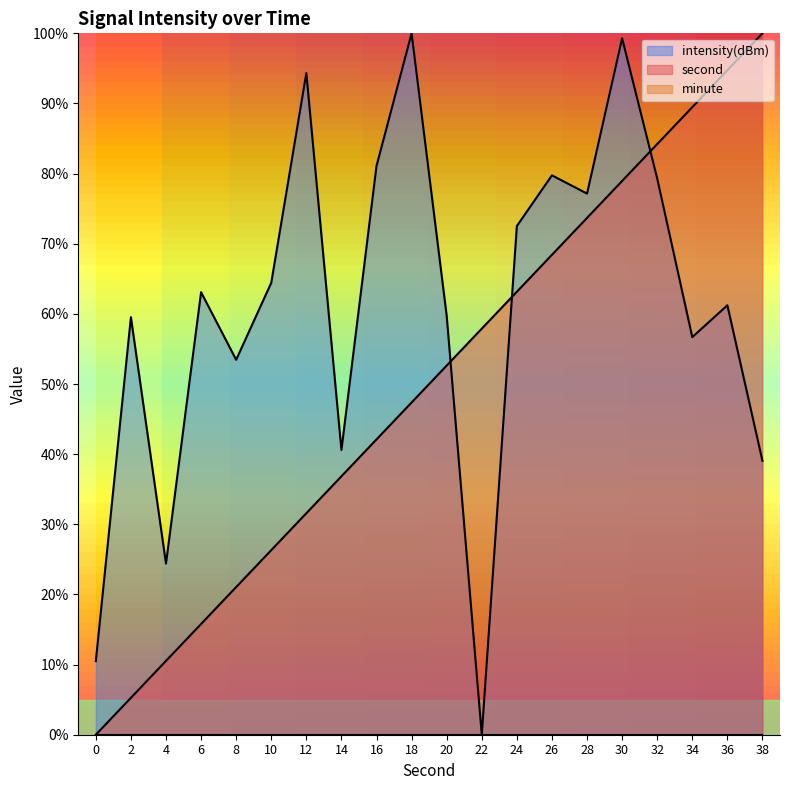

Where is second nearest to the value 49?

18